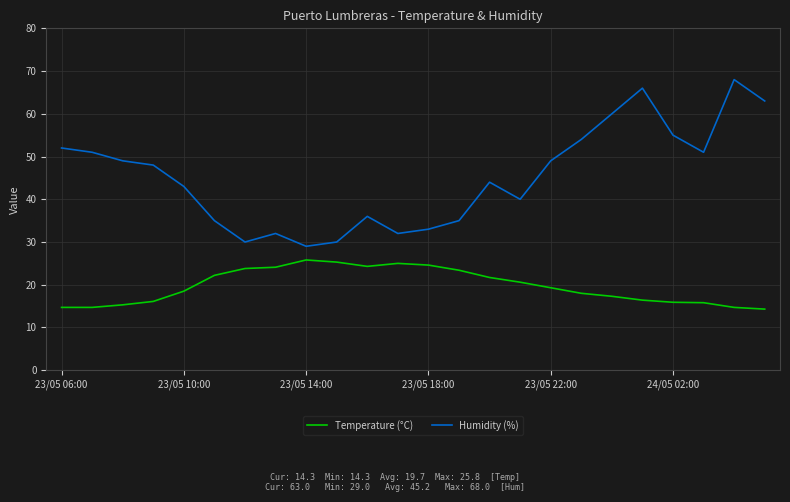

List the series in order of their peak value, lowest first.

Temperature (°C), Humidity (%)